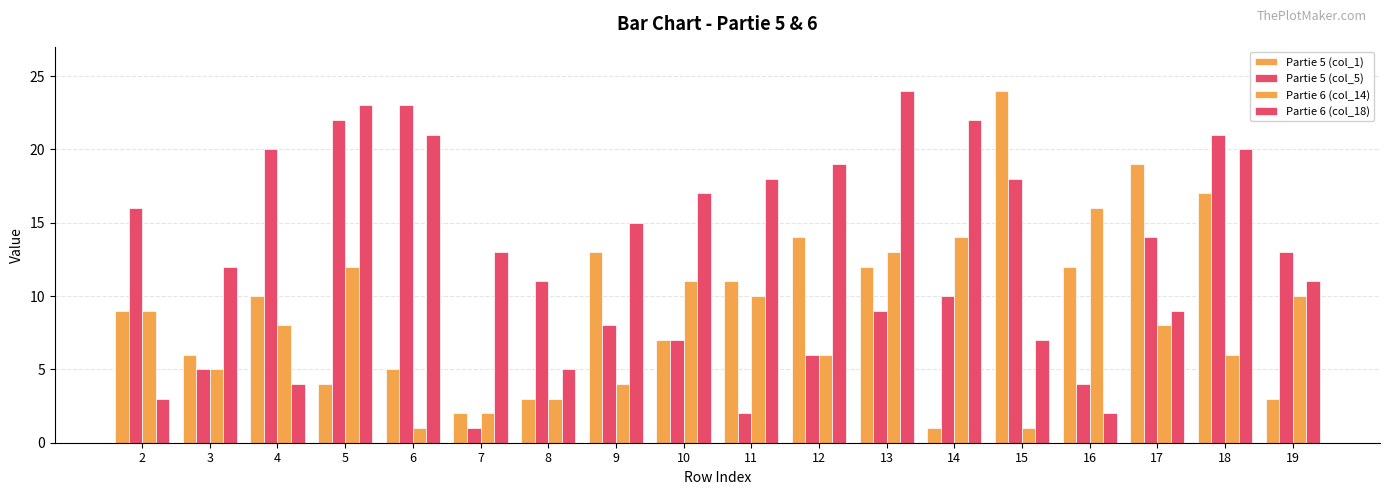

What value does the Partie 6 (col_18) series have at 4, to the nearest 5?

5